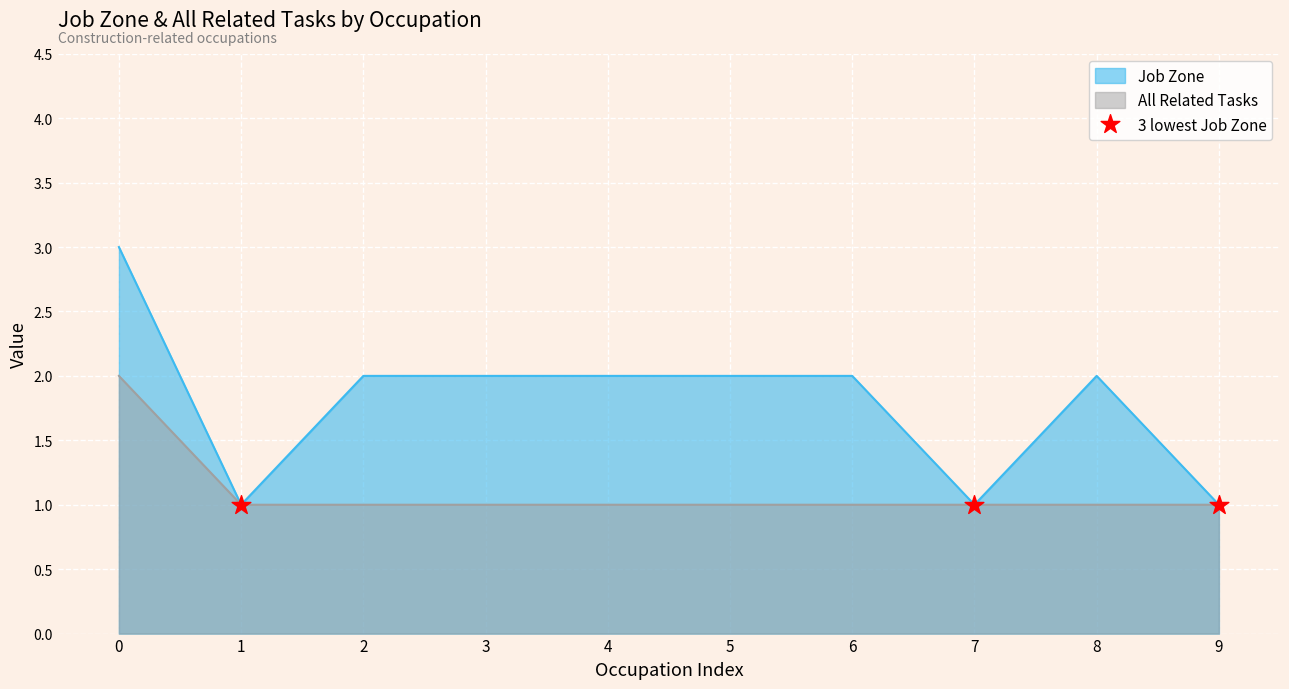

Which series reaches the minimum Y coordinate?

Job Zone